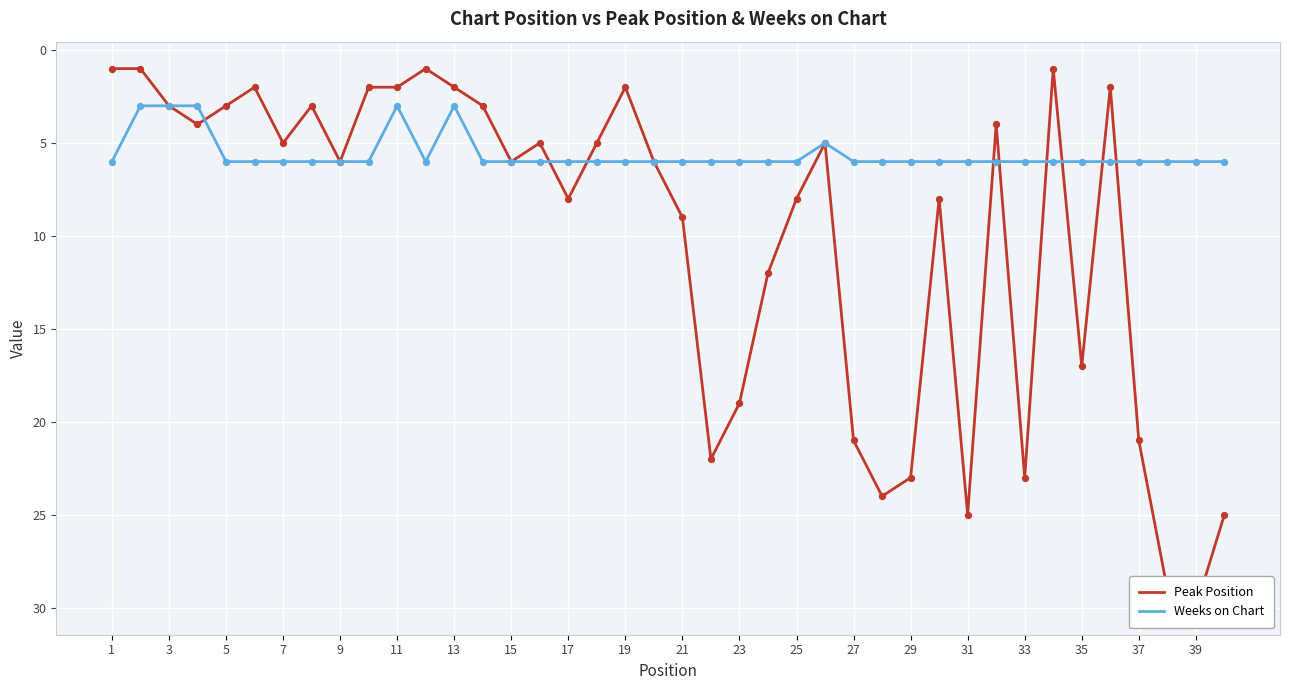

What is the minimum value for Weeks on Chart?

3